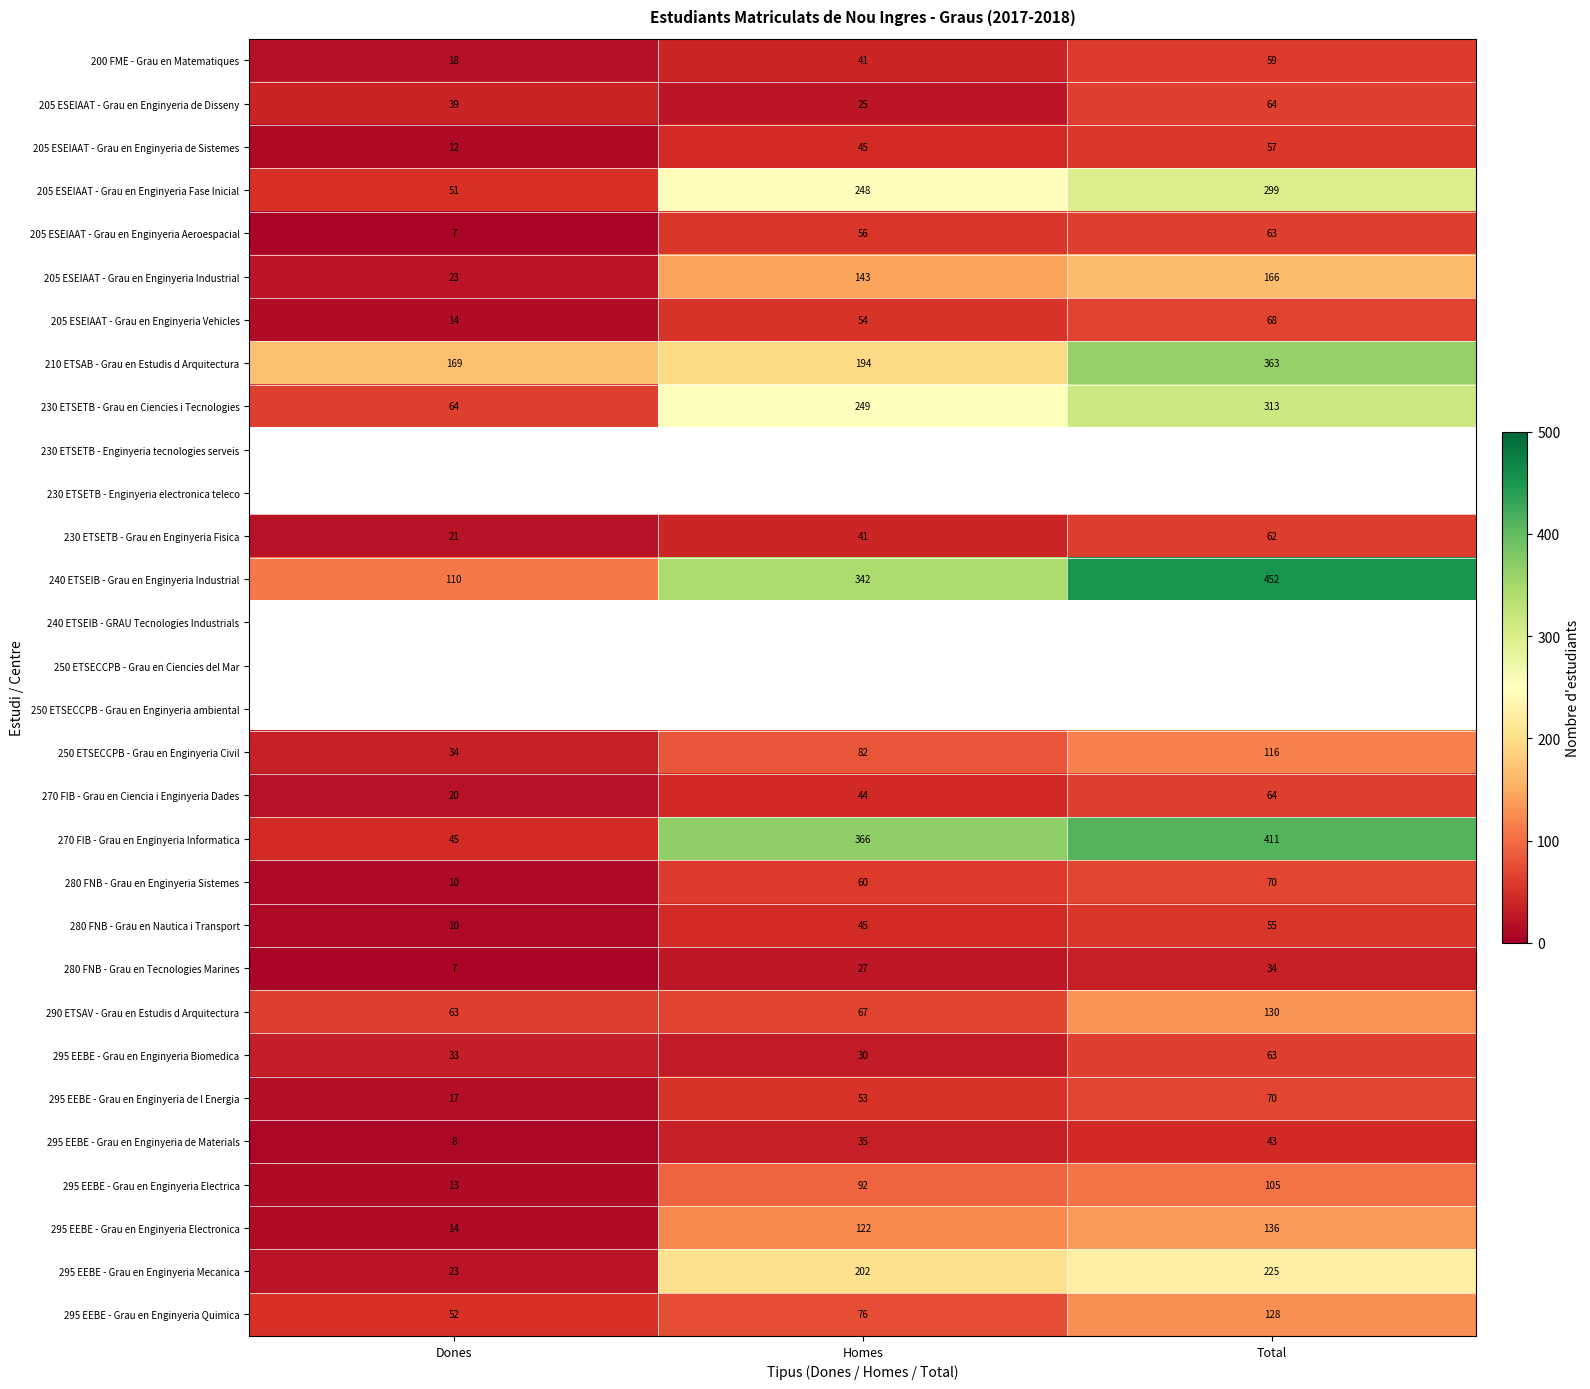

The 295 EEBE - Grau en Enginyeria de Materials series shows 8 at Dones. True or false?

True